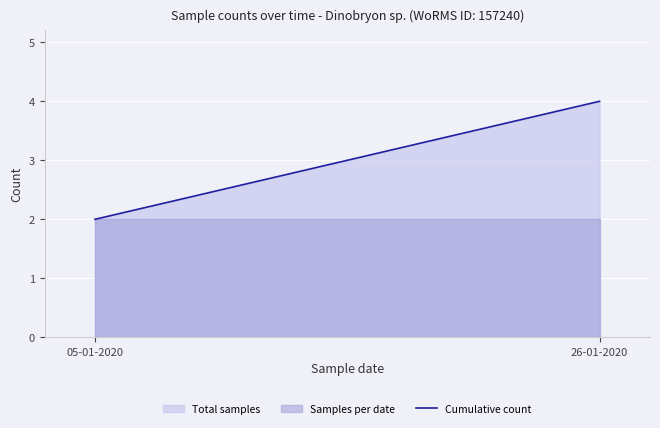

What is the sum of all values?

6